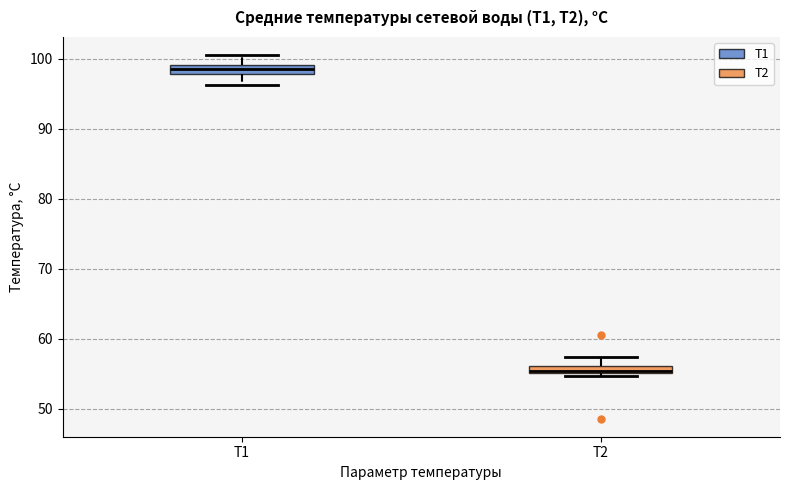

Which box has the lowest median line?

T2